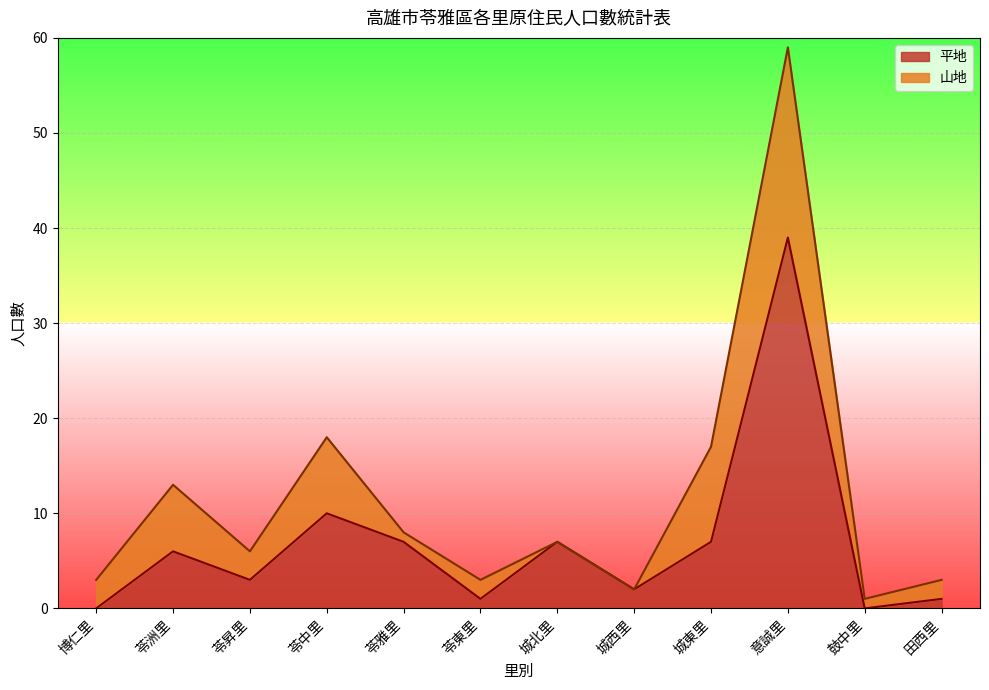

Where does the data first go above 6?

苓中里